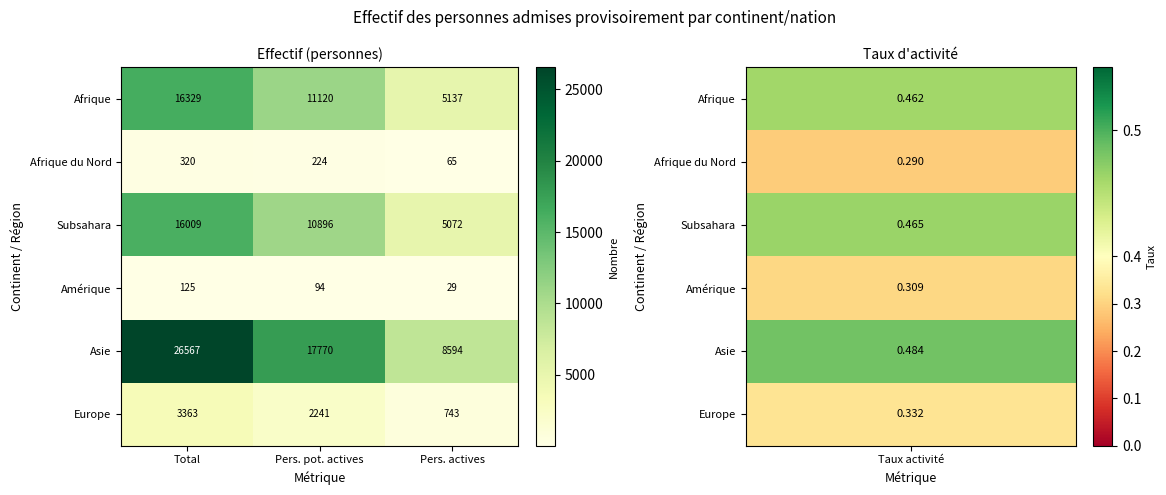

What is the approximate value of Afrique du Nord at Total?

320